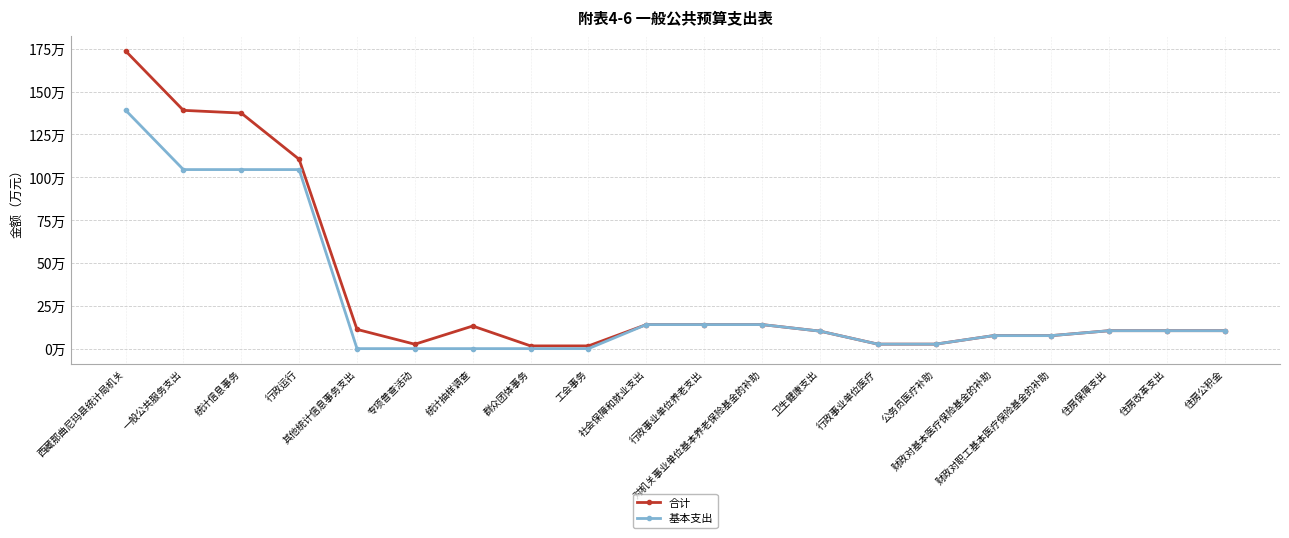

Where is the first local minimum for 合计?

专项普查活动